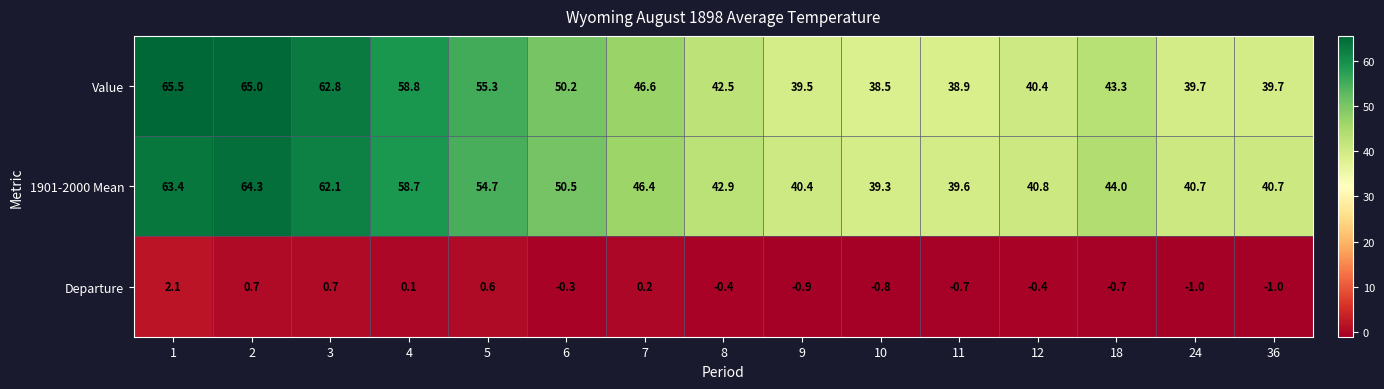

At which category is the sum across all series the highest?

1